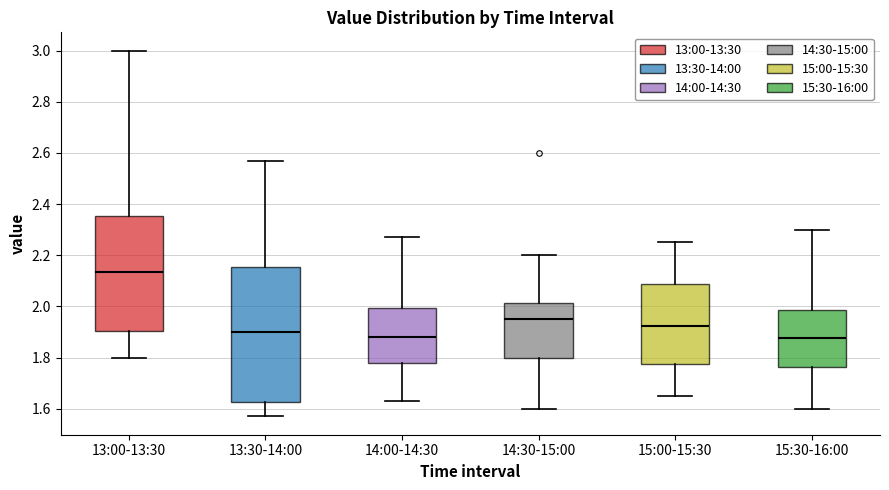

Reading left to right, read every box against the y-axis: the position of its median line, the range the box covers, and the ends of its whiskers. The values are not printed on the chart, so give them approximately, as read against the axis.

13:00-13:30: median 2.14, box 1.90 to 2.36, whiskers 1.80 to 3.00
13:30-14:00: median 1.90, box 1.62 to 2.16, whiskers 1.58 to 2.58
14:00-14:30: median 1.88, box 1.78 to 2.00, whiskers 1.64 to 2.28
14:30-15:00: median 1.96, box 1.80 to 2.02, whiskers 1.60 to 2.20
15:00-15:30: median 1.92, box 1.78 to 2.08, whiskers 1.66 to 2.26
15:30-16:00: median 1.88, box 1.76 to 1.98, whiskers 1.60 to 2.30